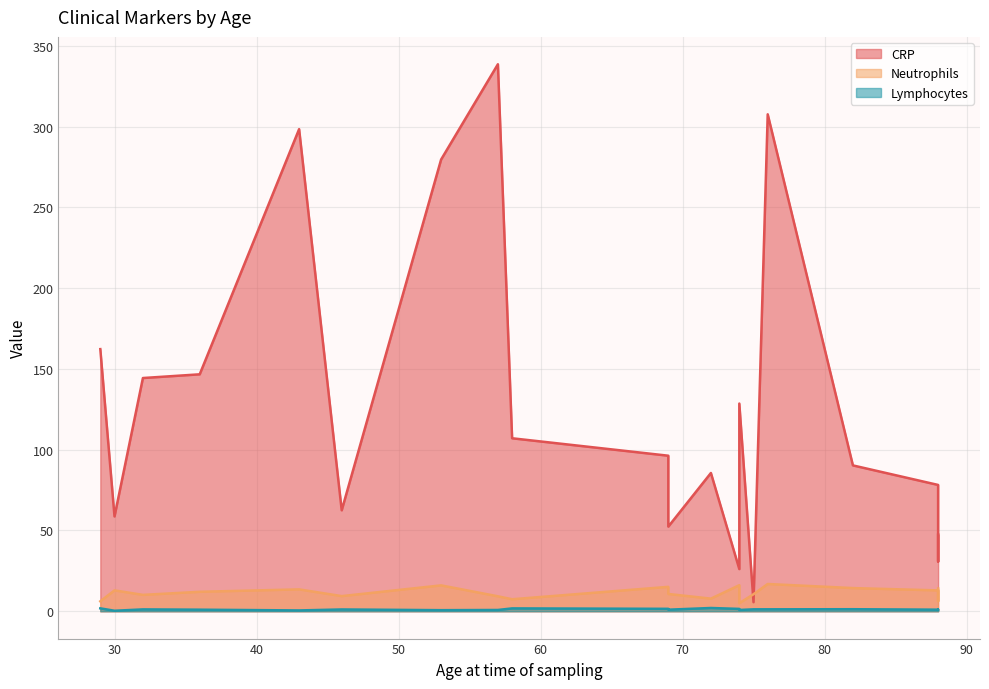

The Lymphocytes series shows 0.6 at 76. True or false?

False